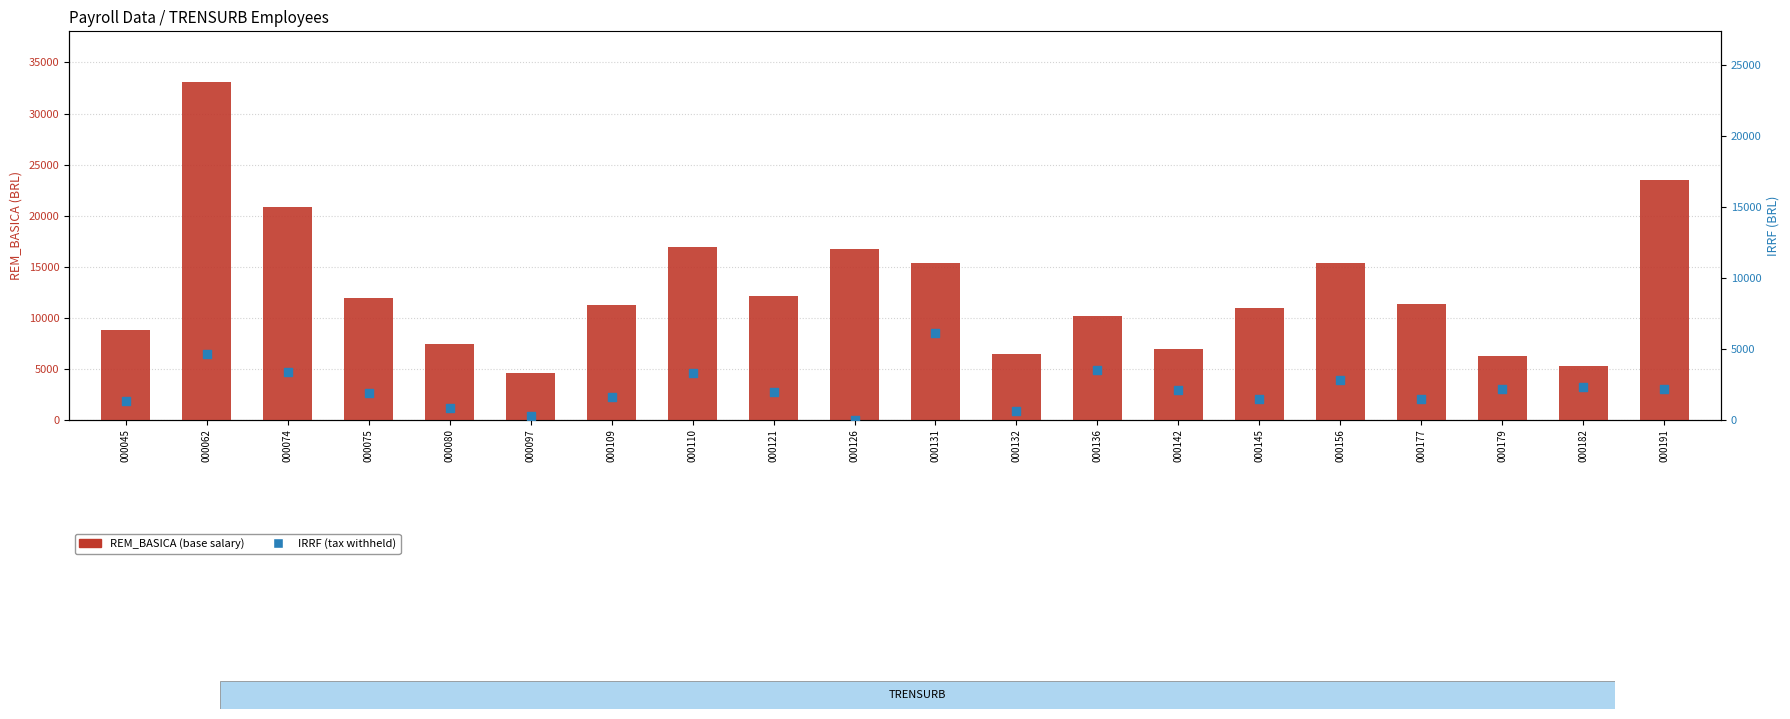

What is the total value across all series at 000182?

7514.3